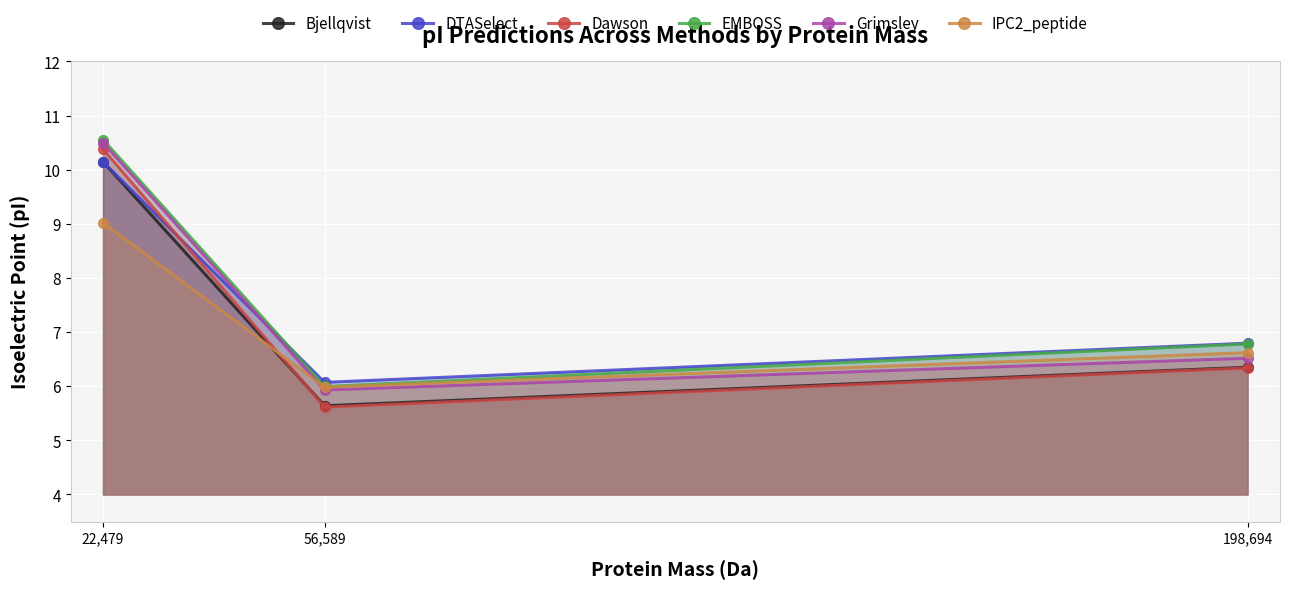

At which category is the sum across all series the highest?

22,479